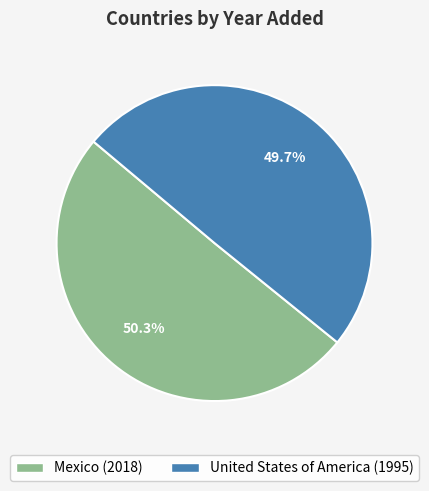

Combined, do United States of America and Mexico account for over 50%?

Yes